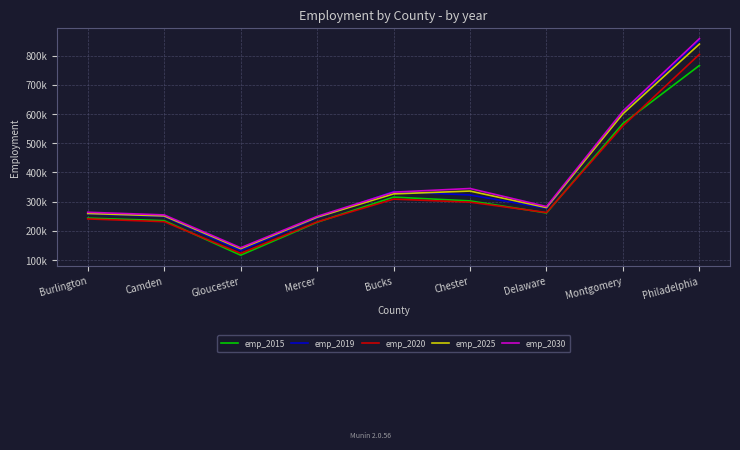

What value does the emp_2019 series have at Gloucester, to the nearest 100?

132500